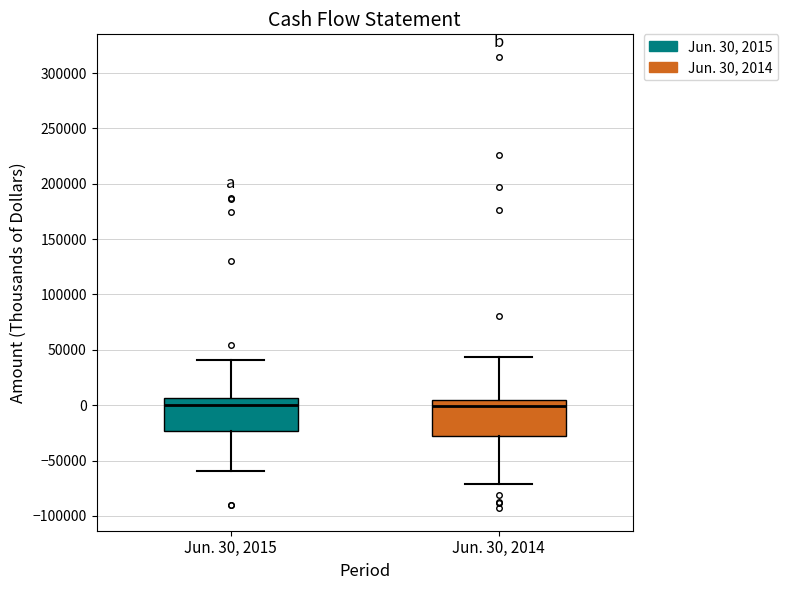

Reading left to right, read every box against the y-axis: the position of its median line, the range the box covers, and the ends of its whiskers. The values are not printed on the chart, so give them approximately, as read against the axis.

Jun. 30, 2015: median 0, box -25000 to 5000, whiskers -60000 to 40000
Jun. 30, 2014: median 0, box -30000 to 5000, whiskers -70000 to 45000